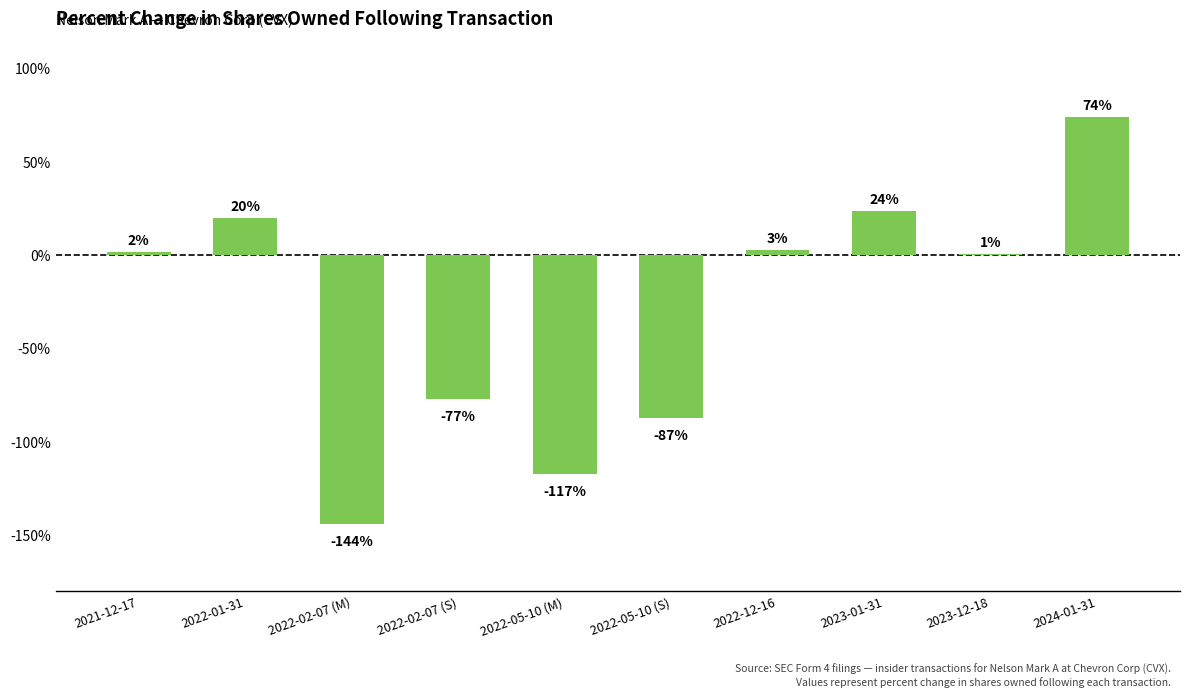

At which category does the chart reach its peak across all series?

2024-01-31